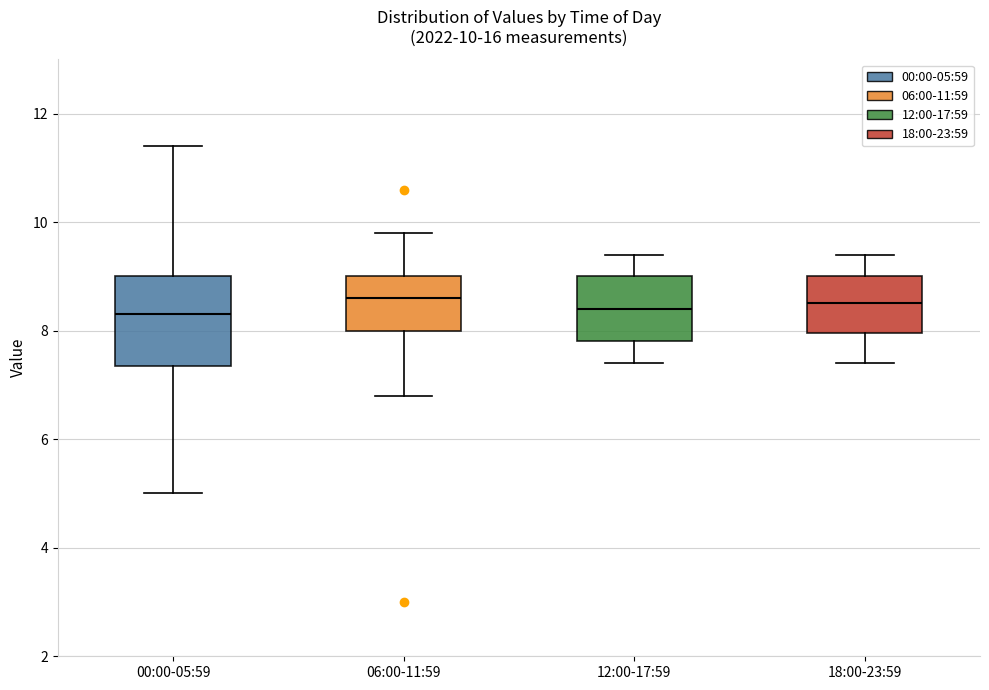

Comparing the boxes themselves (not the whiskers), which one is the tallest?

00:00-05:59